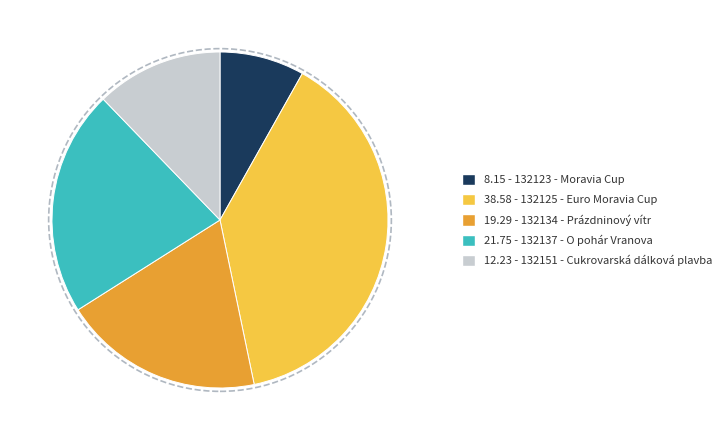

Does any single category account for the majority?

No